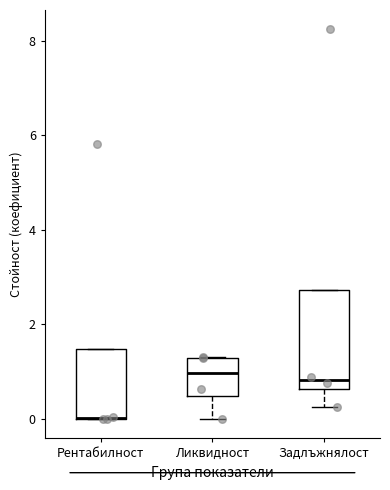

Comparing the boxes themselves (not the whiskers), which one is the tallest?

Задлъжнялост